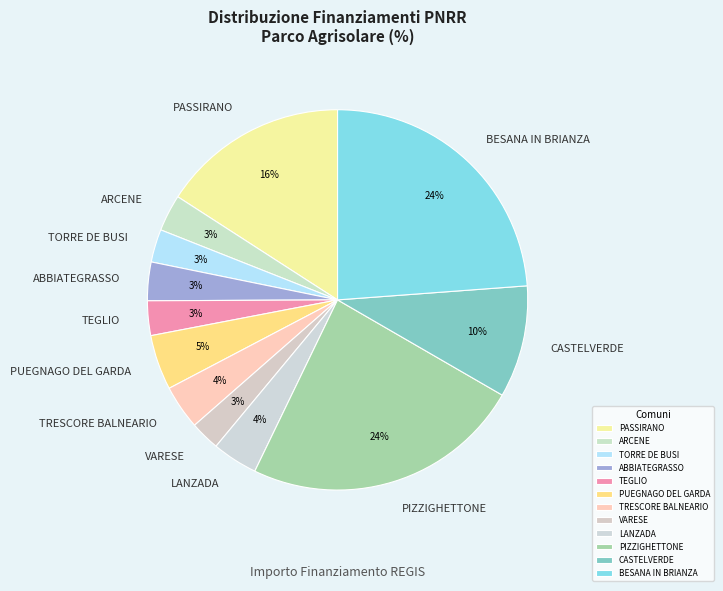

Combined, do ABBIATEGRASSO and VARESE account for over 50%?

No